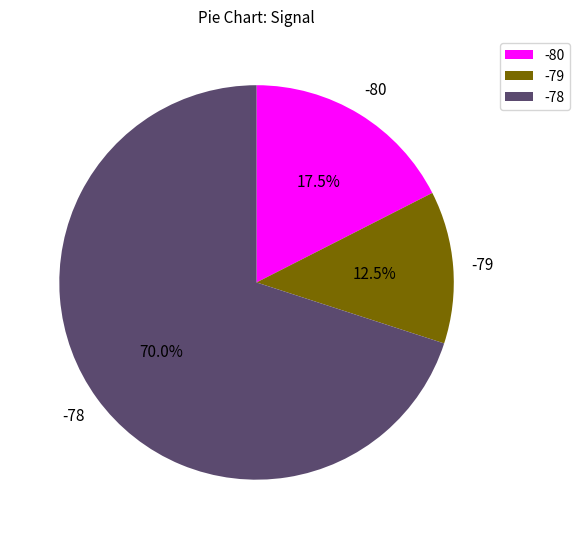

How many segments does this pie chart have?

3